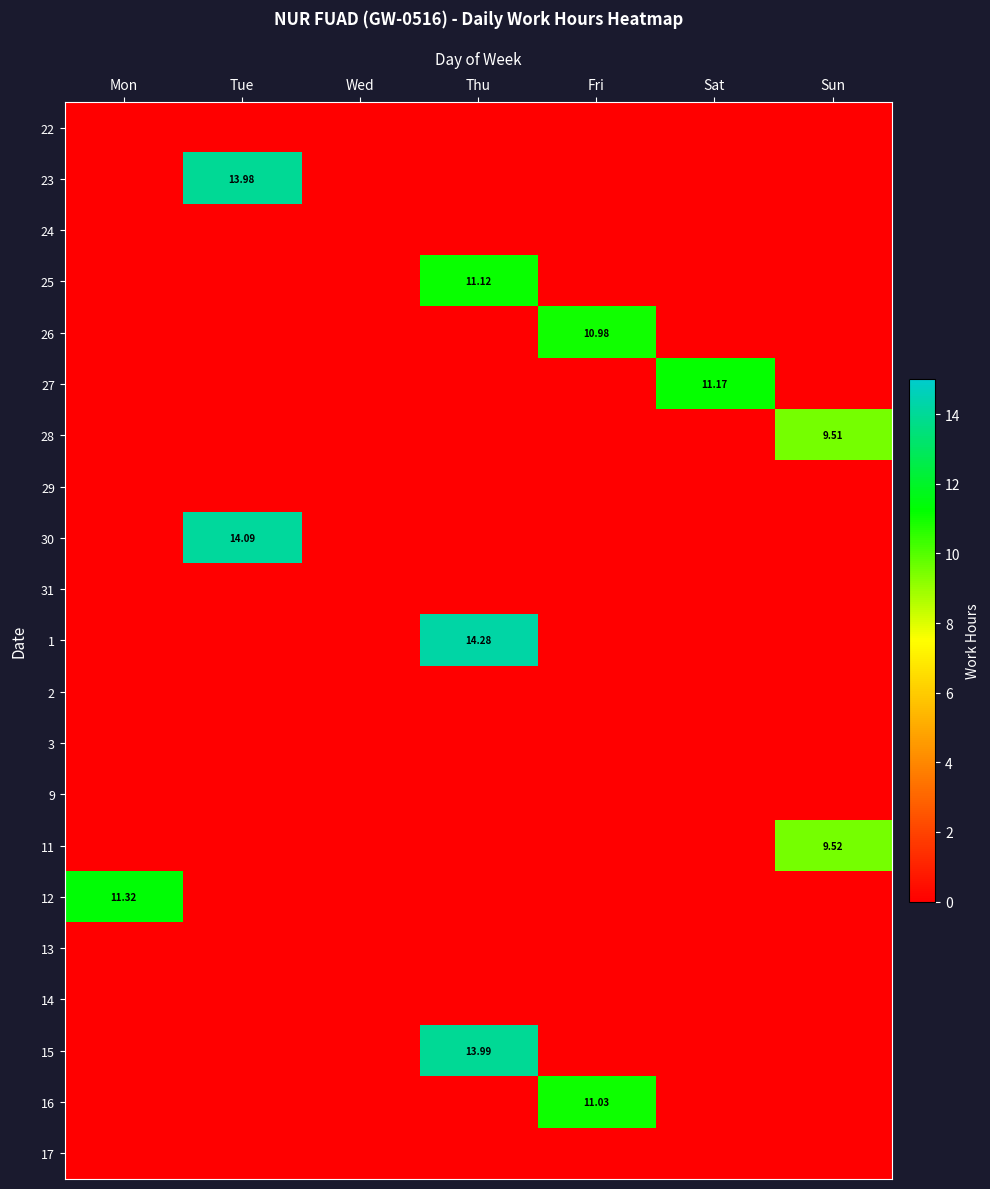

At which category is the sum across all series the highest?

Thu